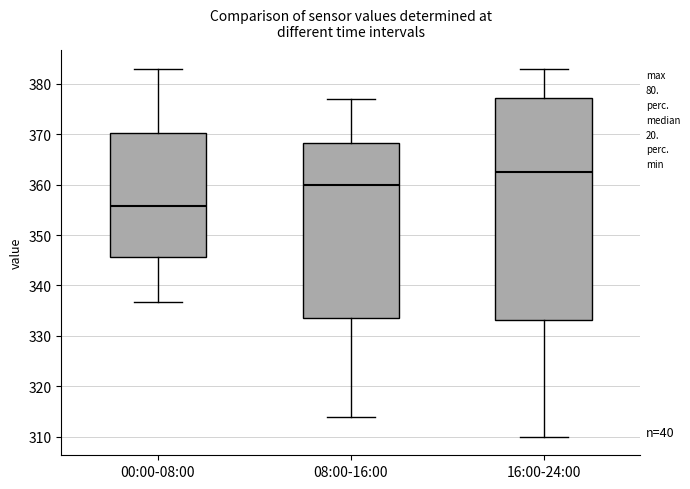

Which box's median line is the lowest?

00:00-08:00